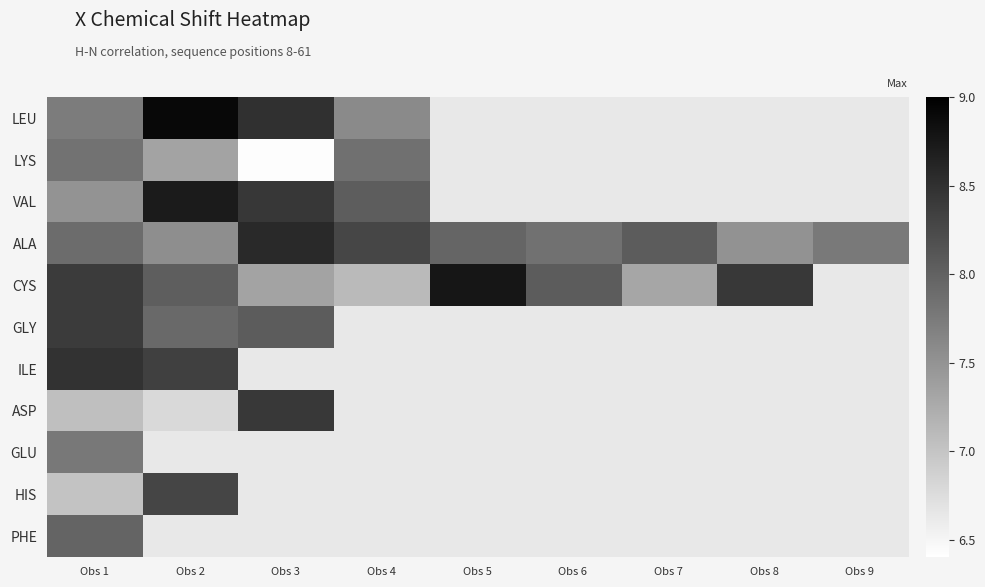

Which series changed the most between Obs 8 and Obs 9?

ALA